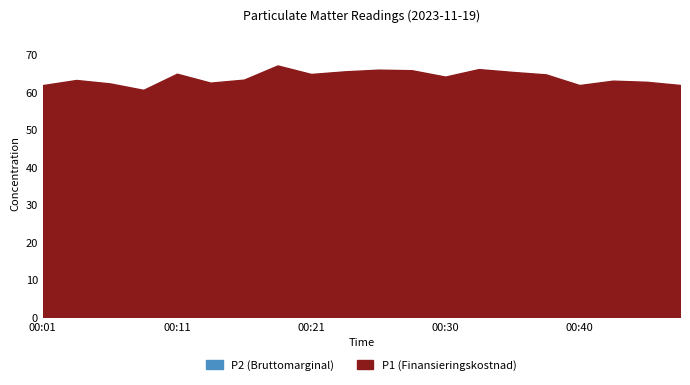

True or false: P1 and P2 cross at least once.

False